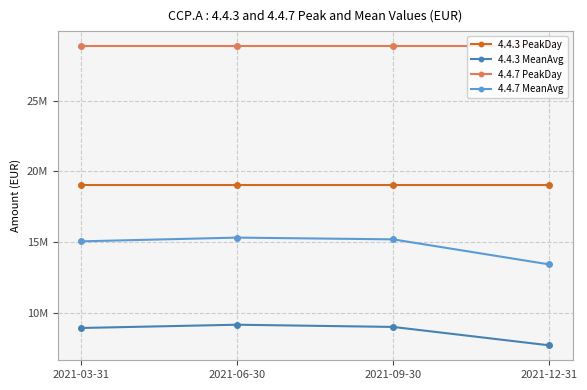

True or false: 4.4.3 MeanAvg has a value of 12300310.9 at 2021-06-30.

False